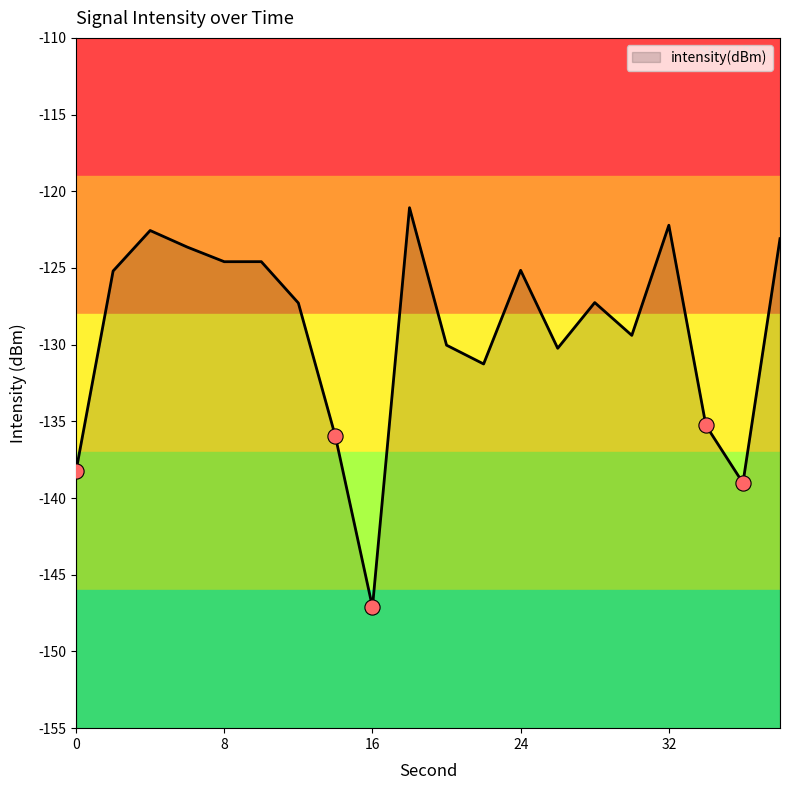

Between 28 and 32, which is larger?

32